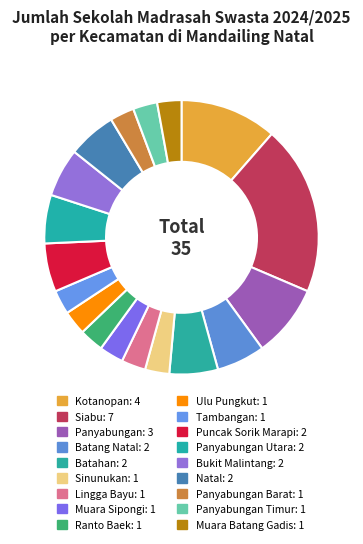

How many segments does this pie chart have?

18